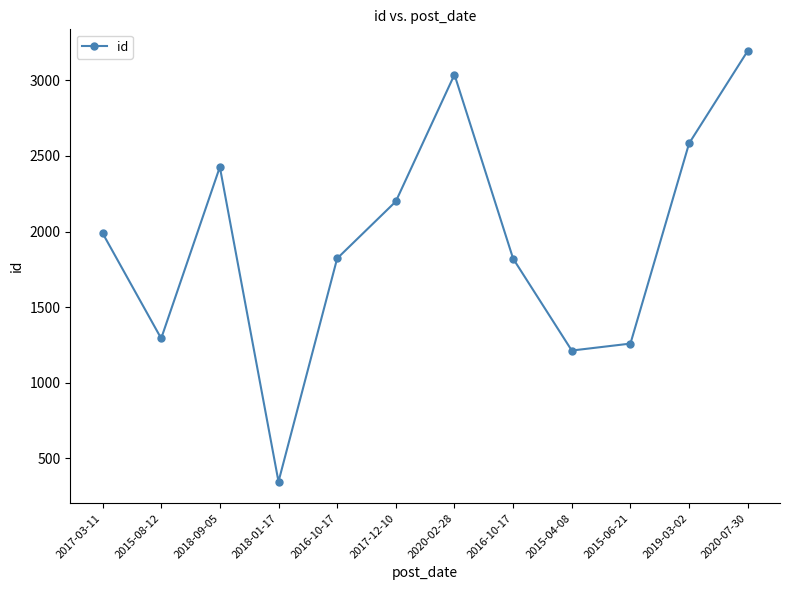

List the labels in order of value, smallest first.

2018-01-17, 2015-04-08, 2015-06-21, 2015-08-12, 2016-10-17, 2016-10-17, 2017-03-11, 2017-12-10, 2018-09-05, 2019-03-02, 2020-02-28, 2020-07-30